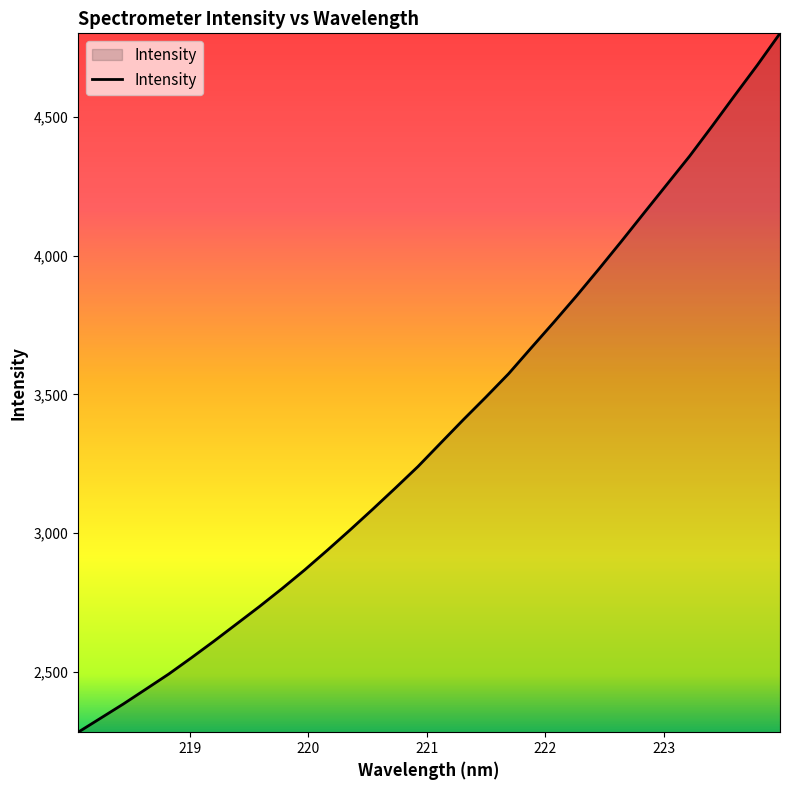

What is the difference between the maximum and minimum values?

2516.4